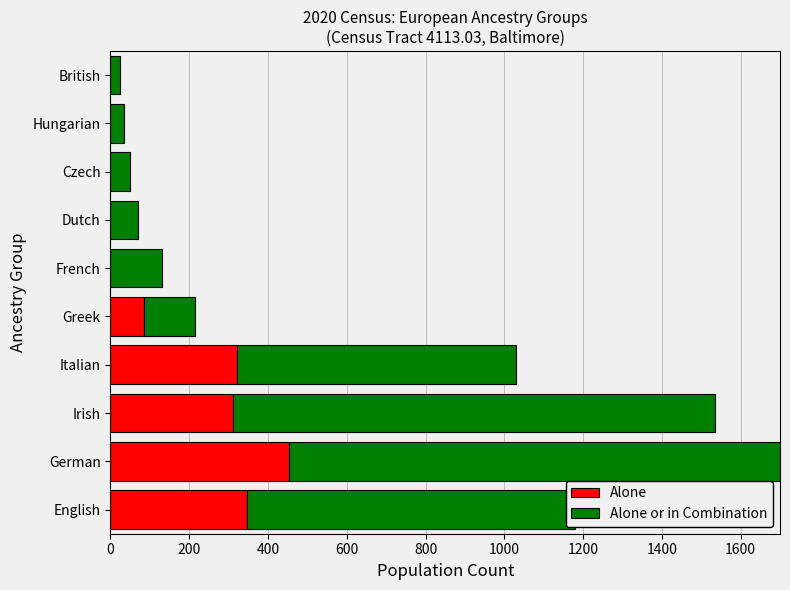

Which series has the largest range (max minus min)?

Alone or in Combination